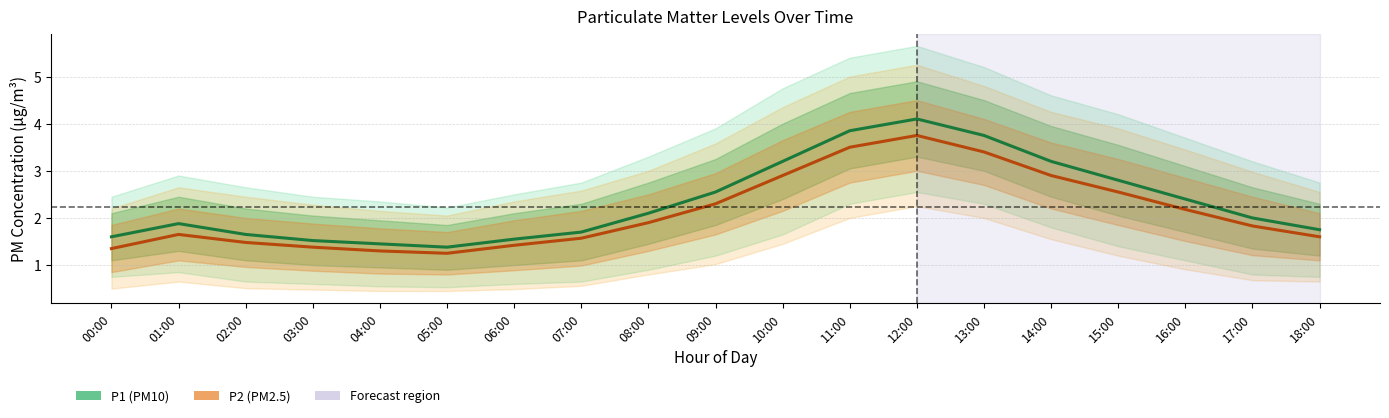

What is the label of the 16th point from the right?

03:00